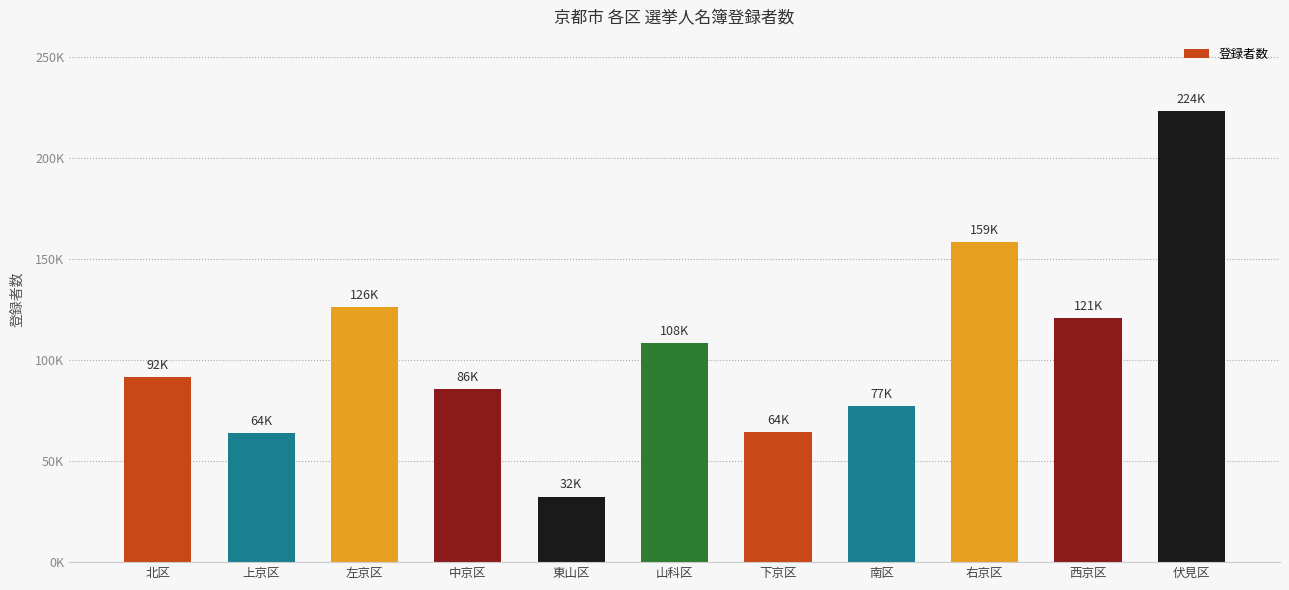

Does the chart contain any negative values?

No